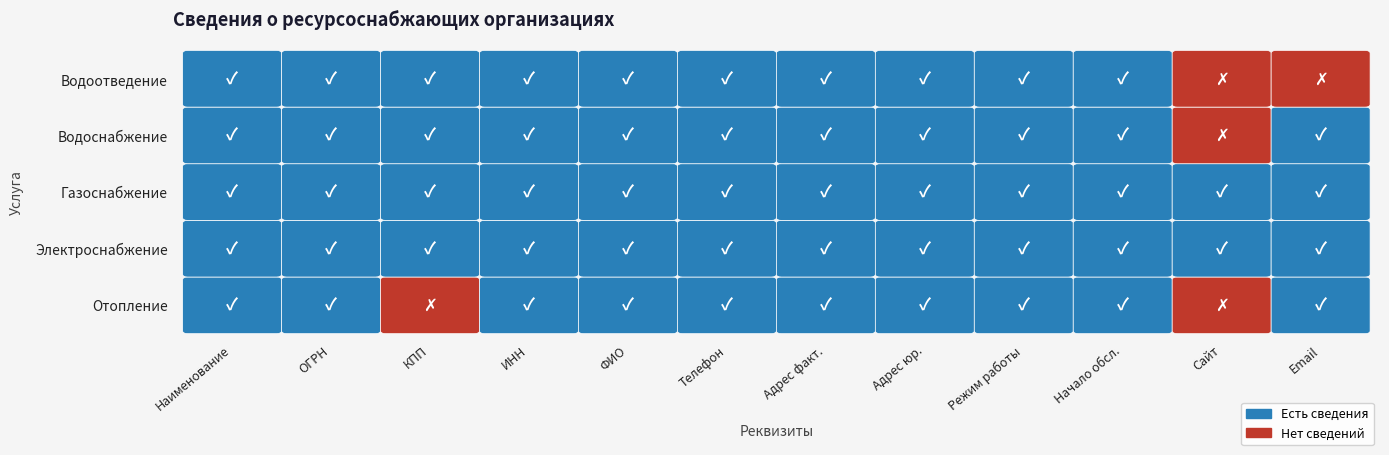

Is it true that Электроснабжение equals 1 at 5?

True